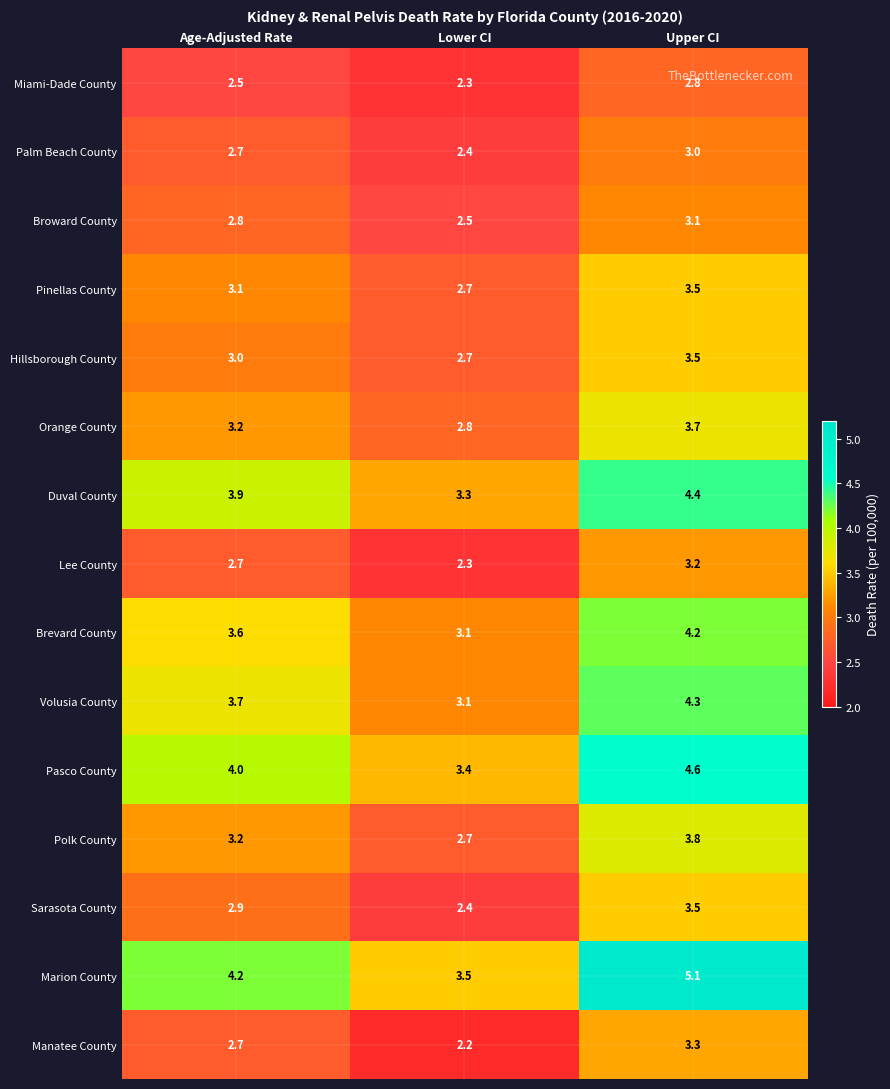

What is the total value across all series at Upper CI?

56.0